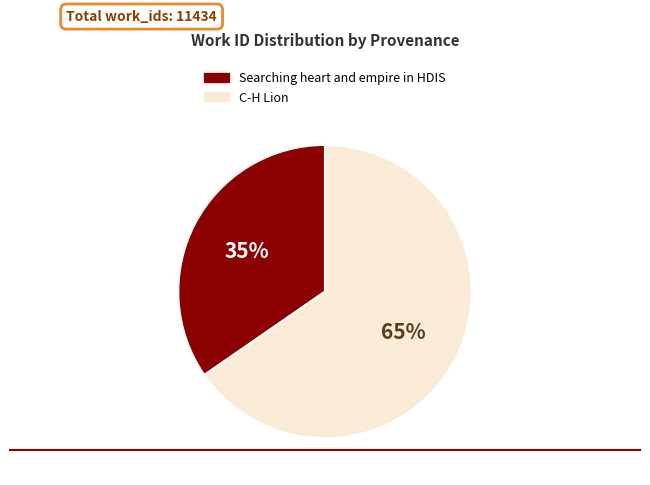

To the nearest percent, what percentage of the pie is Searching heart and empire in HDIS?

35%